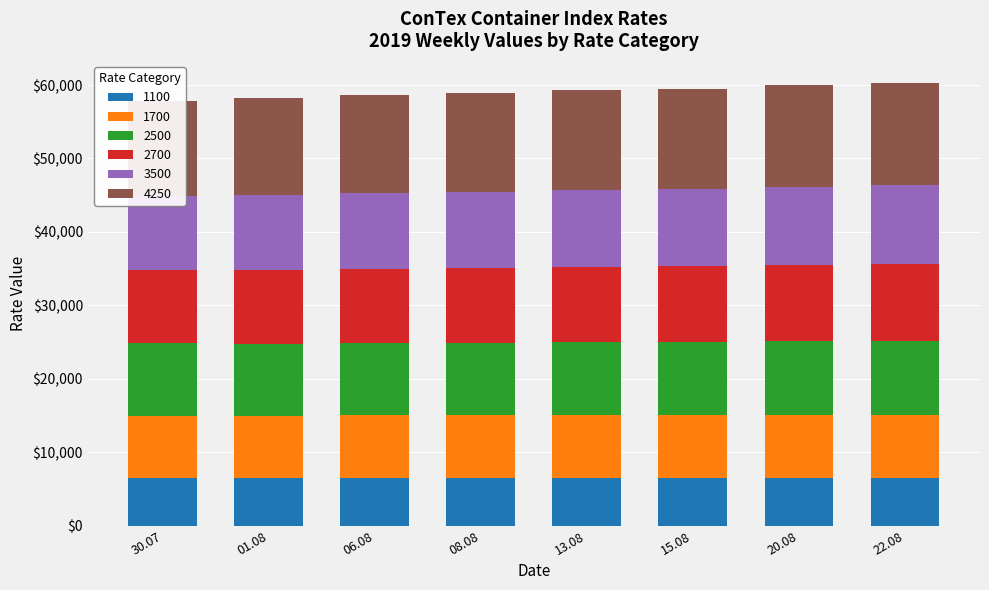

How many bars are there in total?

48